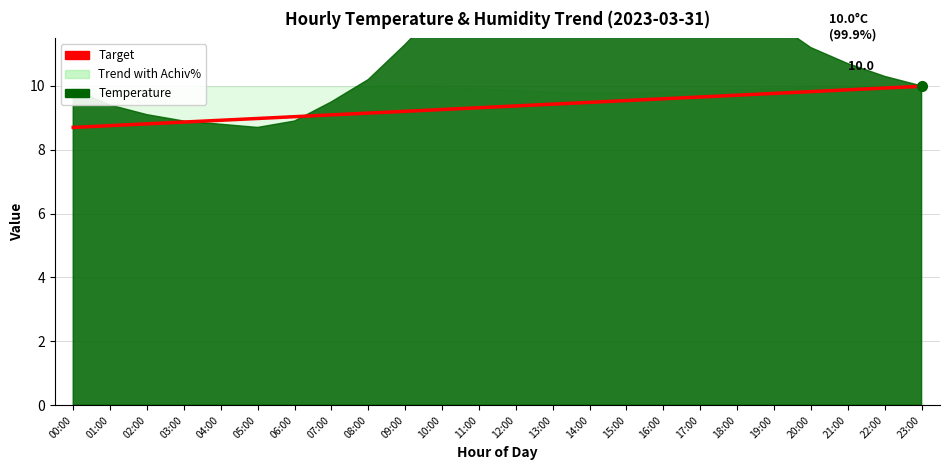

Count the number of values greater than 9.

18